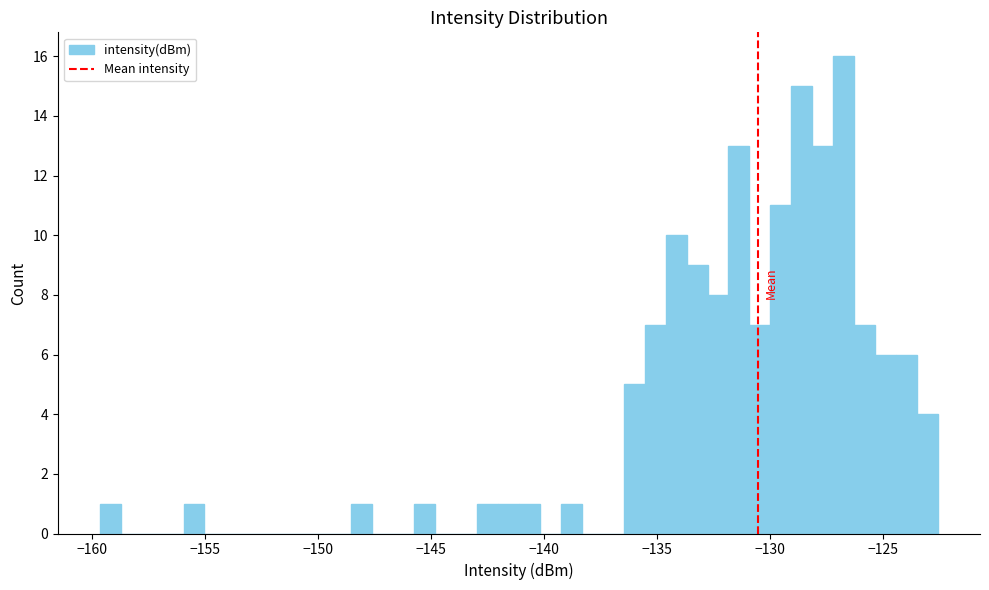

Around what value on the x-axis is the tallest bar? Give the approximate position of its centre, as read against the axis.

-127.0